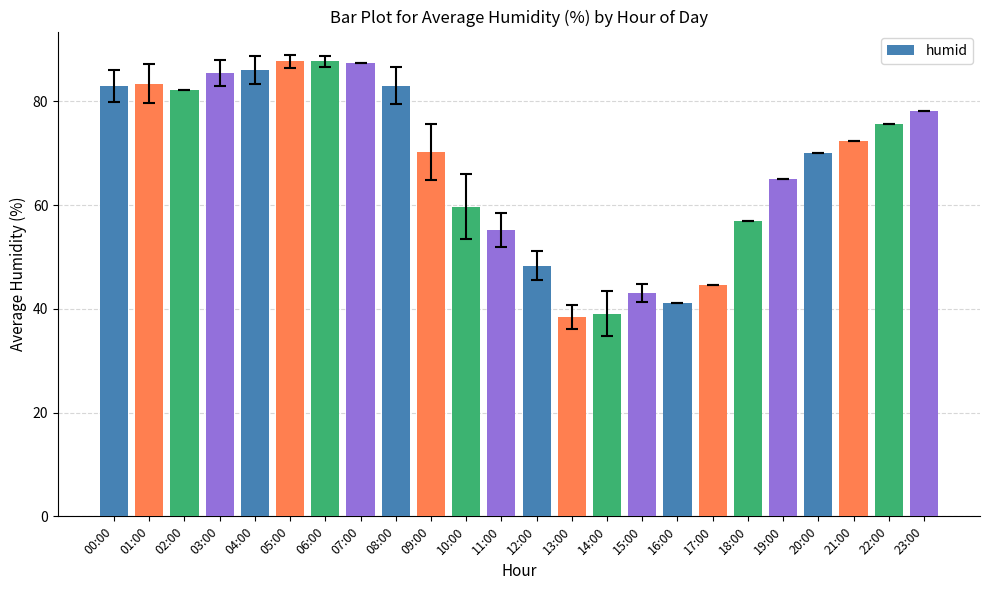

Is it true that the value at 22:00 is 75.6?

True